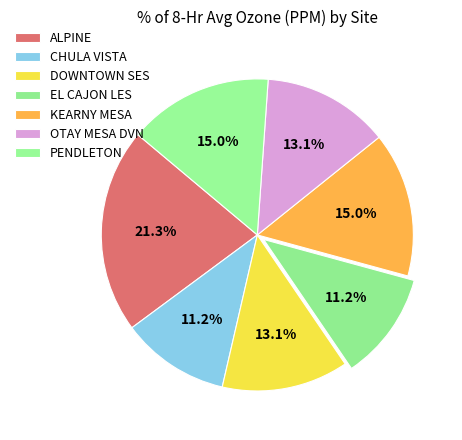

What percentage is the EL CAJON LES slice, to the nearest percent?

11%